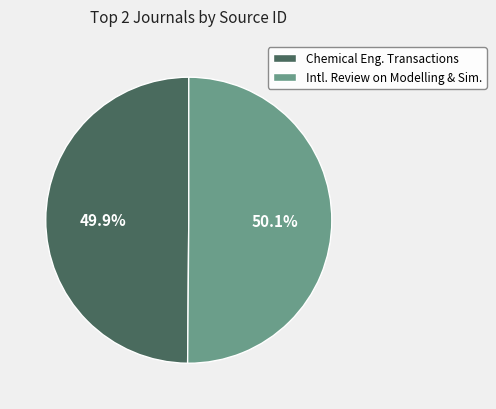

Do Chemical Eng. Transactions and Intl. Review on Modelling & Sim. together represent more than half of the pie?

Yes